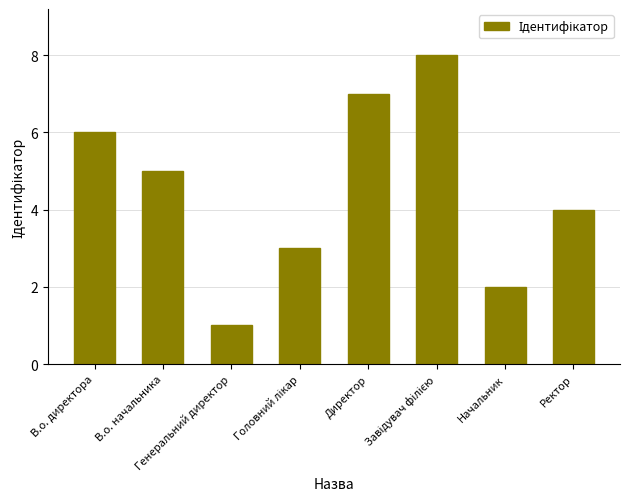

Is it true that the value at В.о. начальника is 5?

True